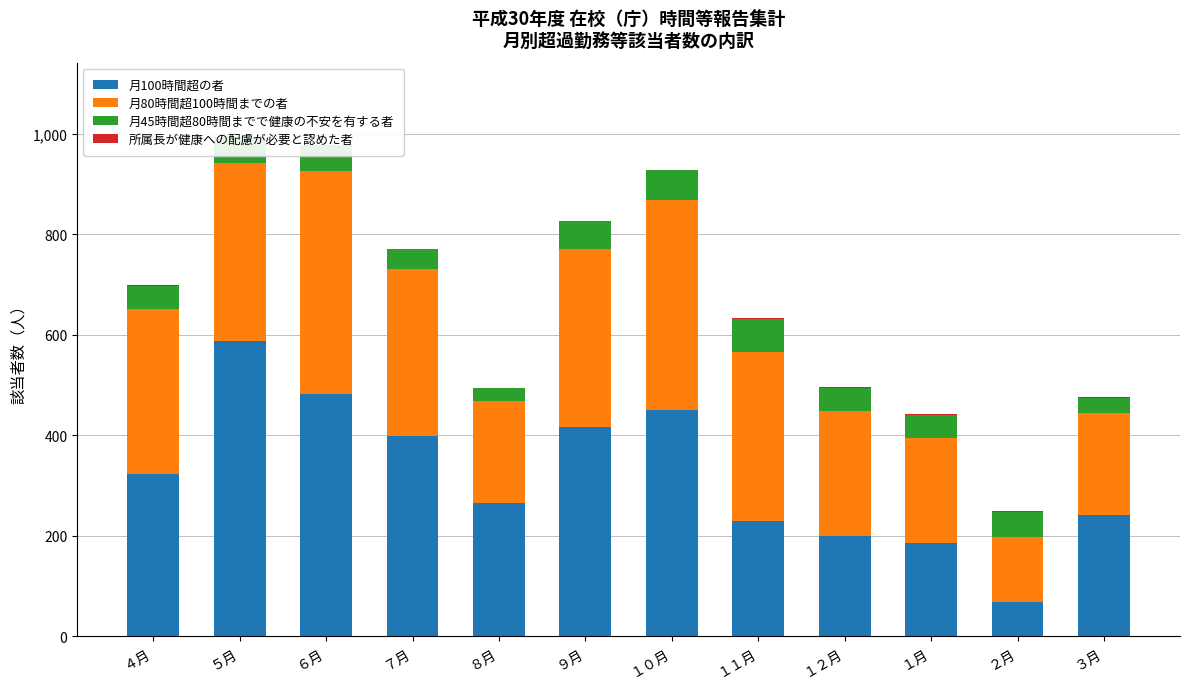

Which category has the highest value in the 月100時間超の者 series?

５月